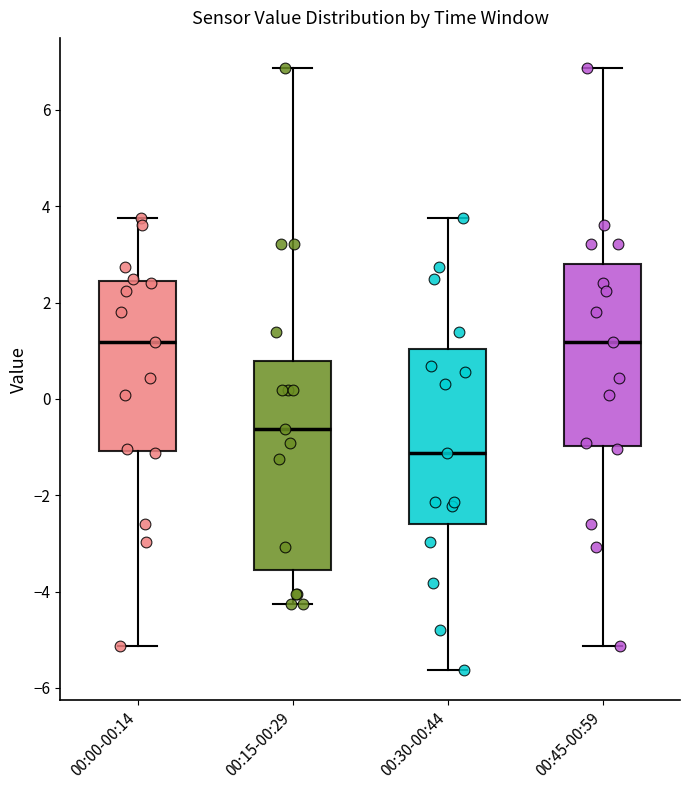

Where does the upper whisker of the box for 00:00-00:14 end on the y-axis? The values are not printed on the chart, so give them approximately, as read against the axis.

3.8